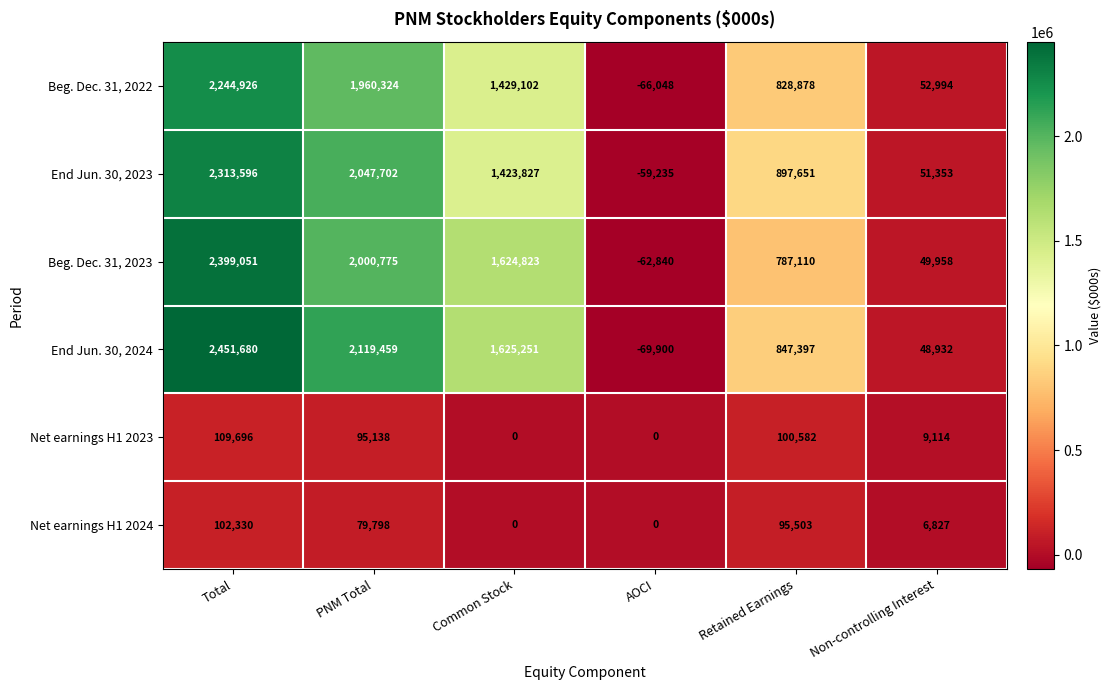

The End Jun. 30, 2023 series shows 920539 at Total. True or false?

False